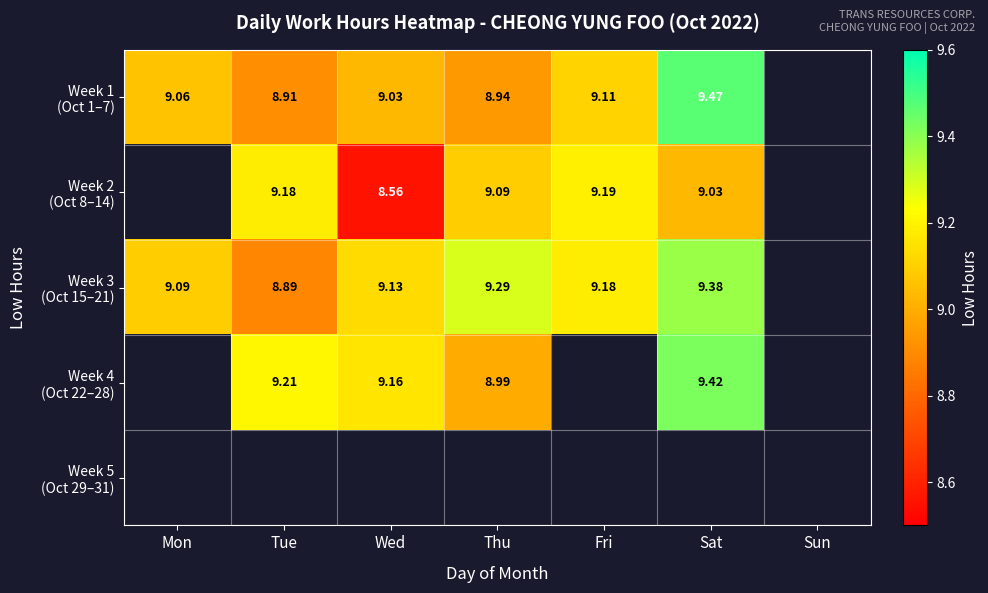

At which category does the chart reach its minimum across all series?

Wed